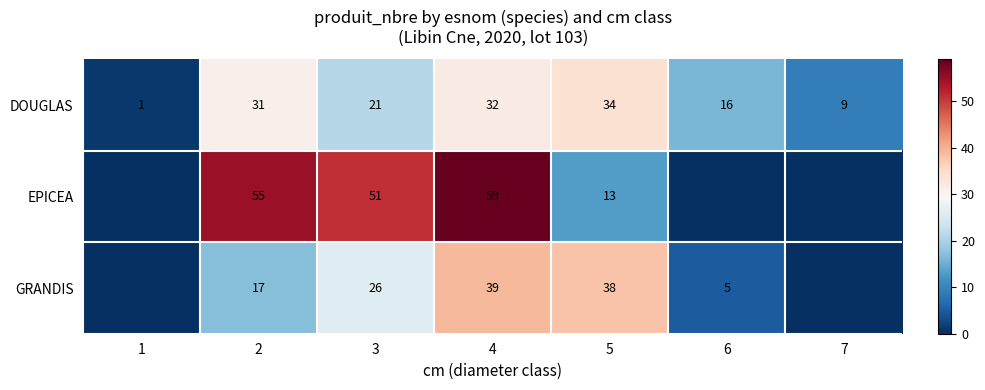

What is the total value across all series at 5?

85